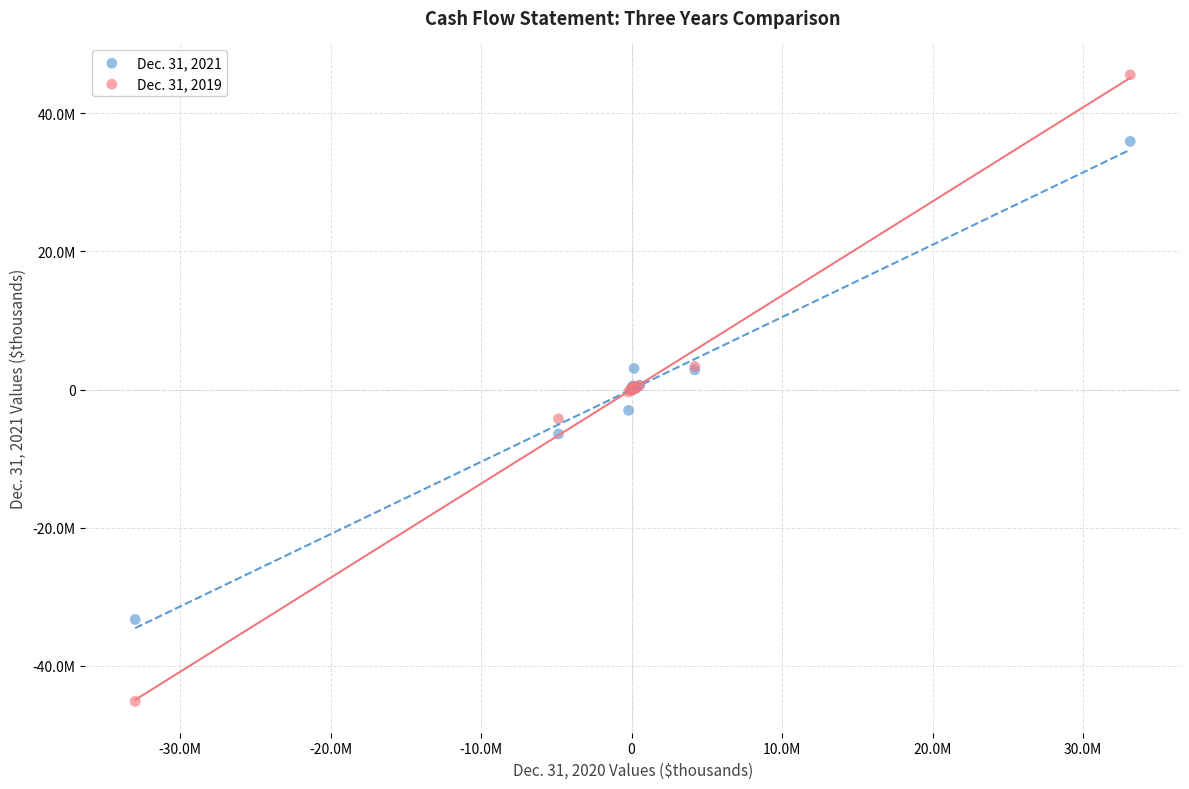

What are all the series names shown in the legend?

Dec. 31, 2021, Dec. 31, 2019